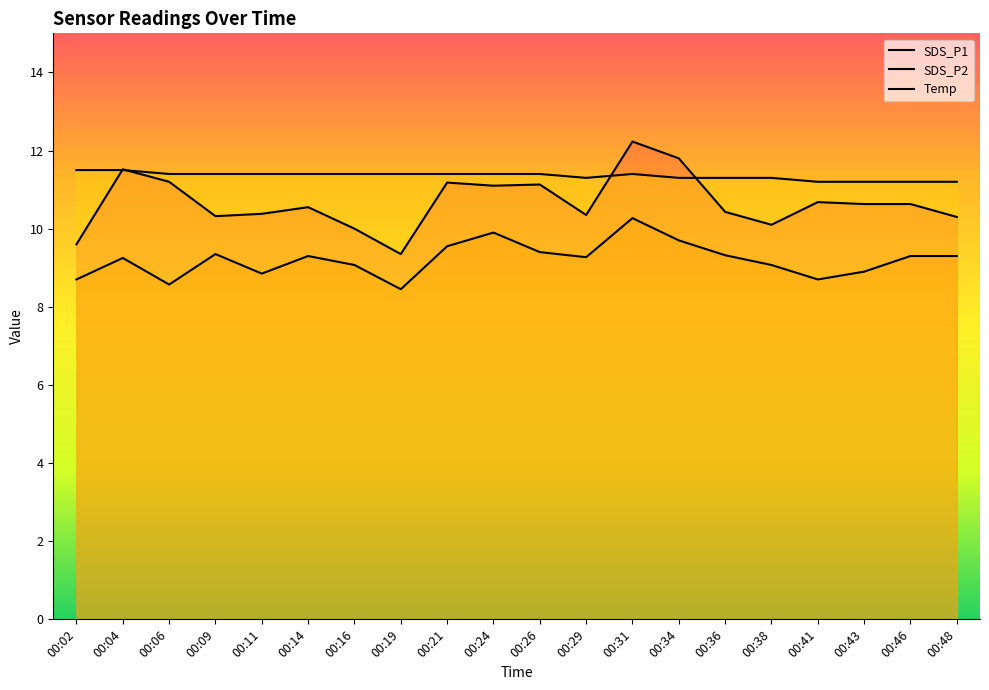

What is the sum of the SDS_P2 values at 00:48 and 00:34?

19.0